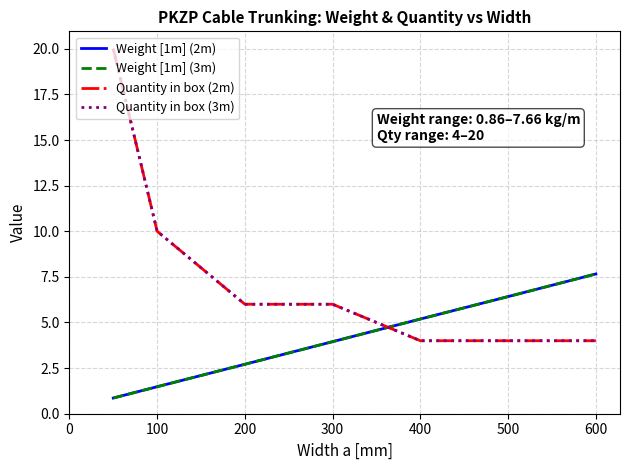

Is this an area chart (filled region under the line)?

No